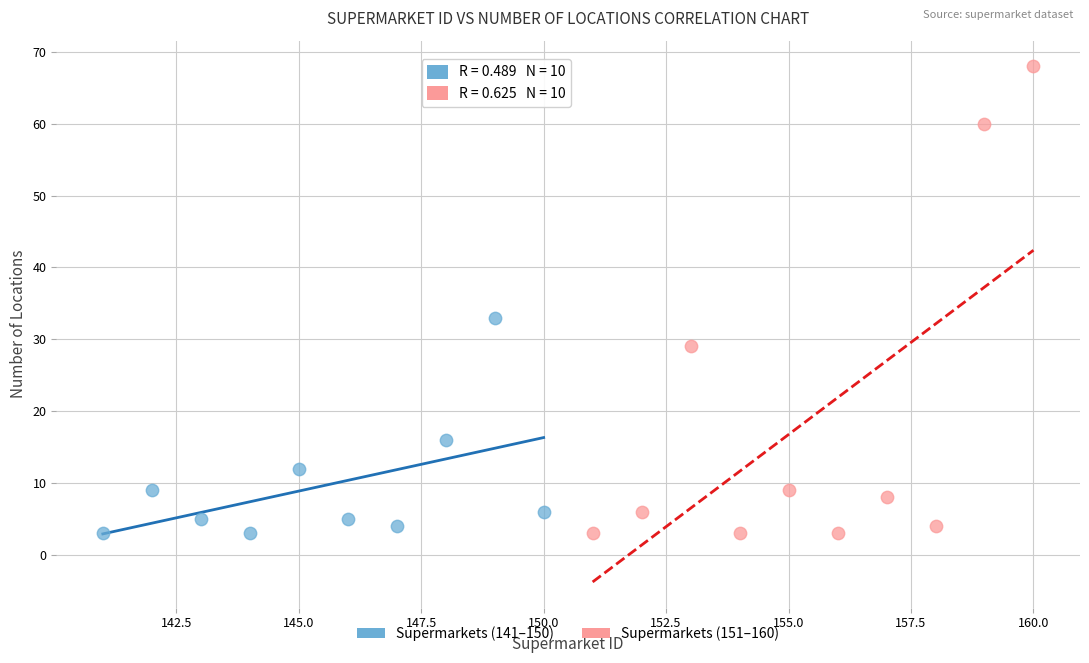

Which series contains the highest Y value?

Supermarkets (151–160)